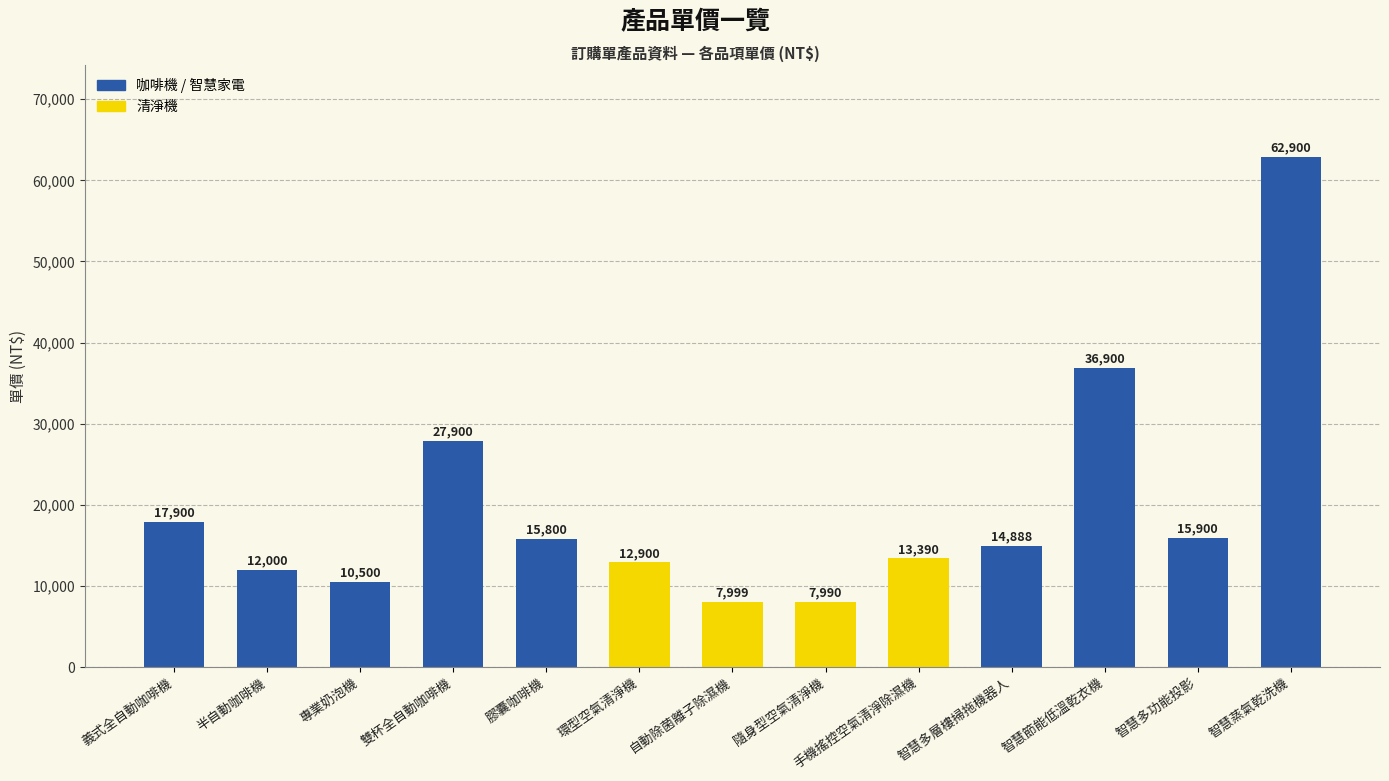

Is it true that the value at 膠囊咖啡機 is 15800?

True